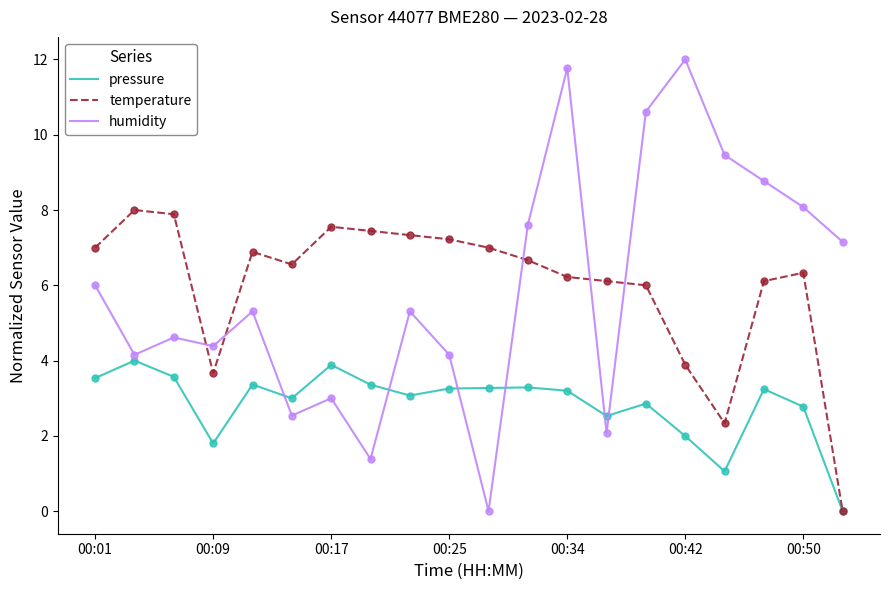

Which series has the widest spread of values?

humidity